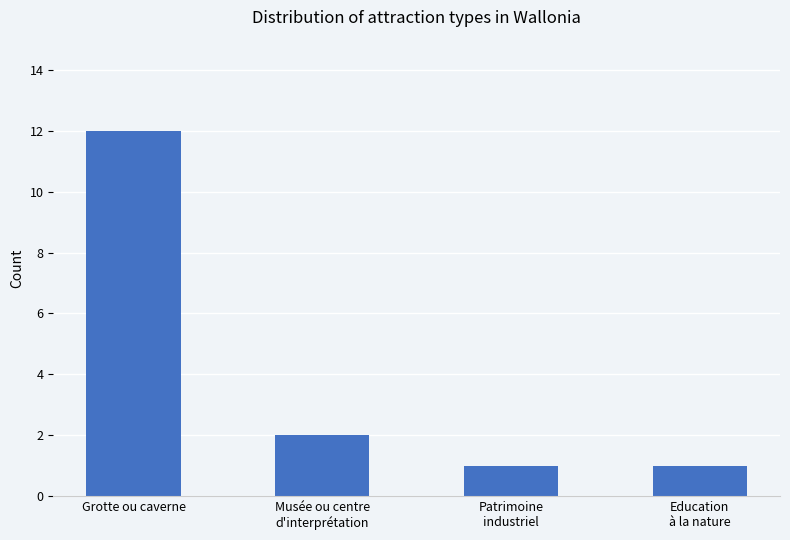

What is the greatest value displayed?

12